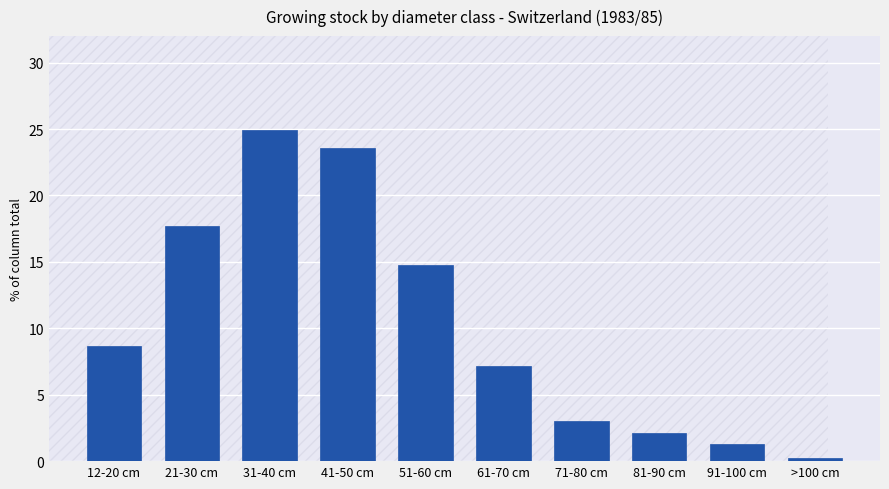

List the labels in order of value, smallest first.

>100 cm, 91-100 cm, 81-90 cm, 71-80 cm, 61-70 cm, 12-20 cm, 51-60 cm, 21-30 cm, 41-50 cm, 31-40 cm